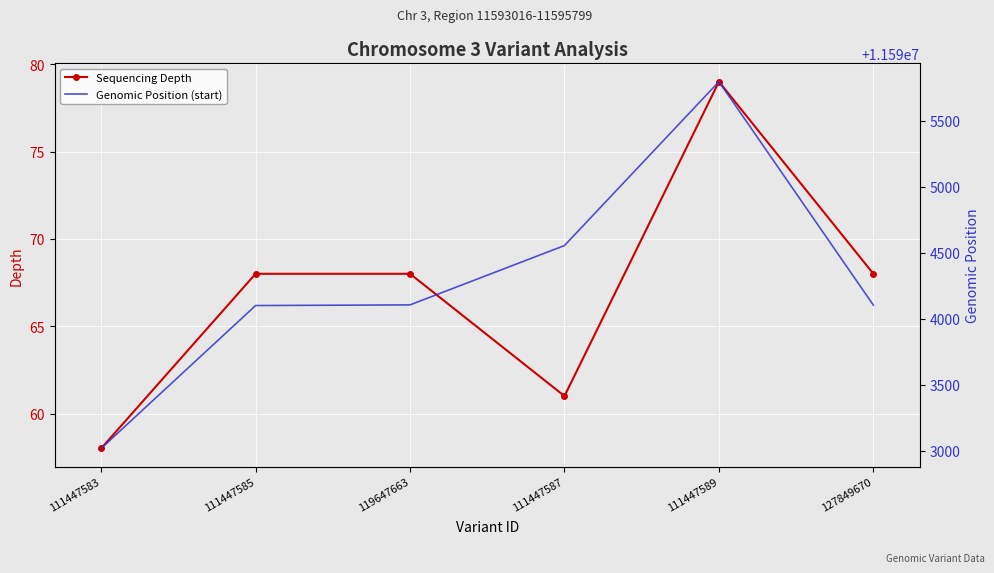

What is the difference between the second highest and second lowest values in the Genomic Position (start) series?

455